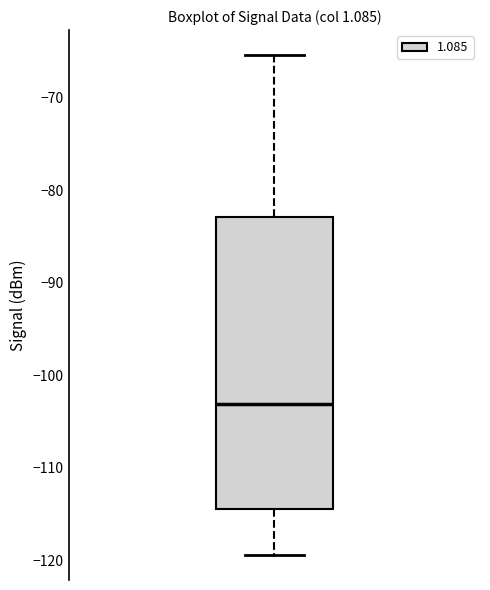

Transcribe this box plot: give where the median line is, the range the box spans, and where the two whiskers end, as read against the y-axis. The values are not printed on the chart, so give them approximately, as read against the axis.

median -103, box -114 to -83, whiskers -119 to -65